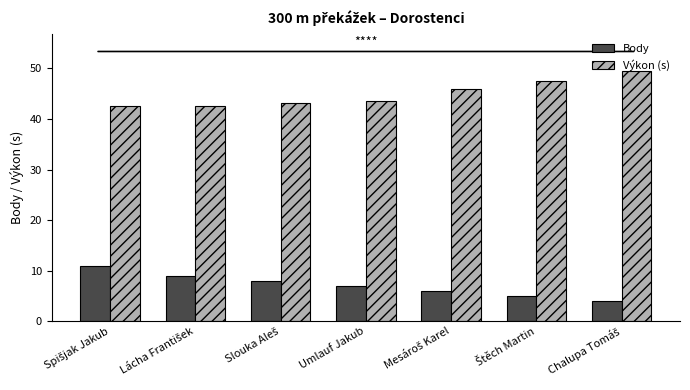

Rank the series by their average value, from lowest to highest.

Body, Výkon (s)